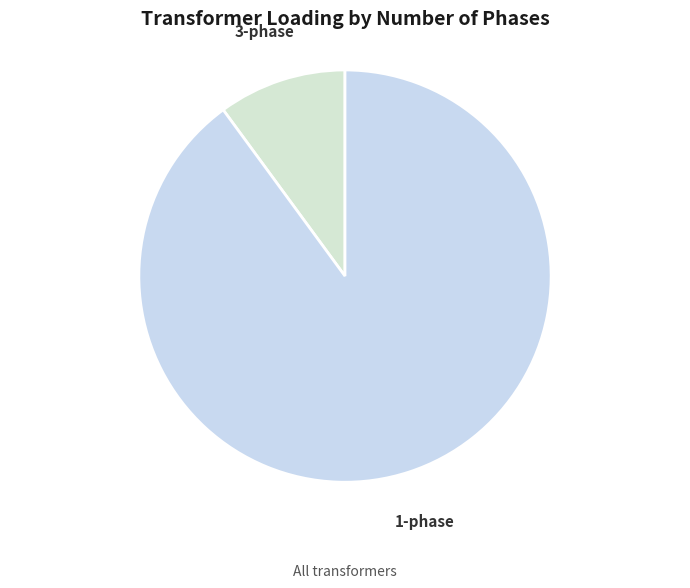

How many slices are in this pie chart?

2